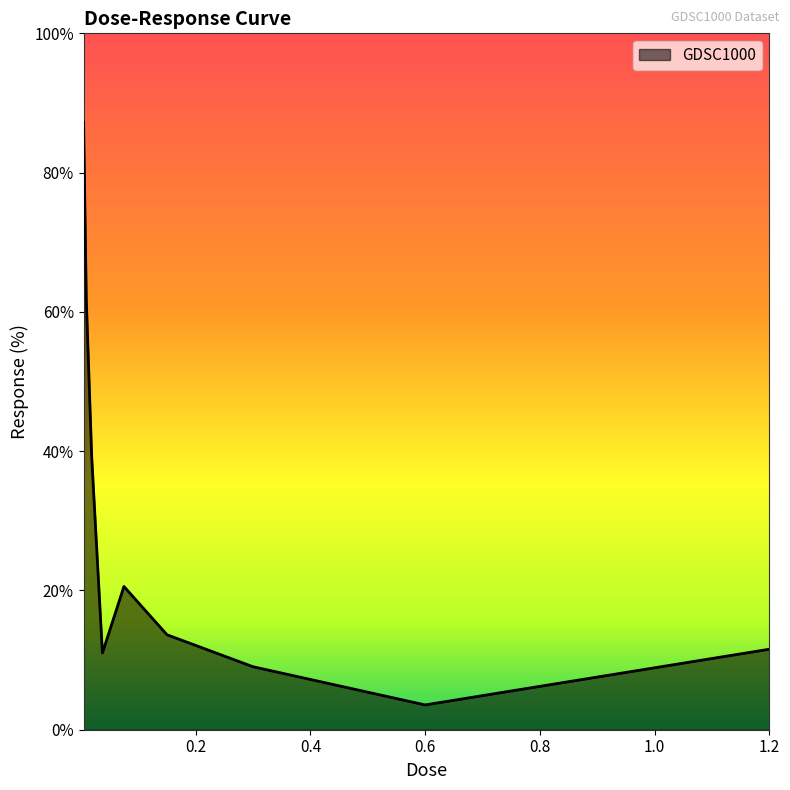

What is the difference between the maximum and minimum values?

83.6